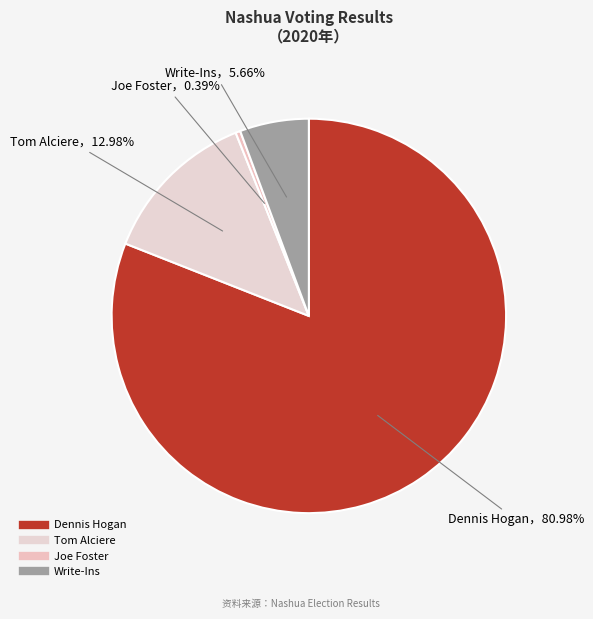

The Joe Foster slice represents 1% of the pie. True or false?

False